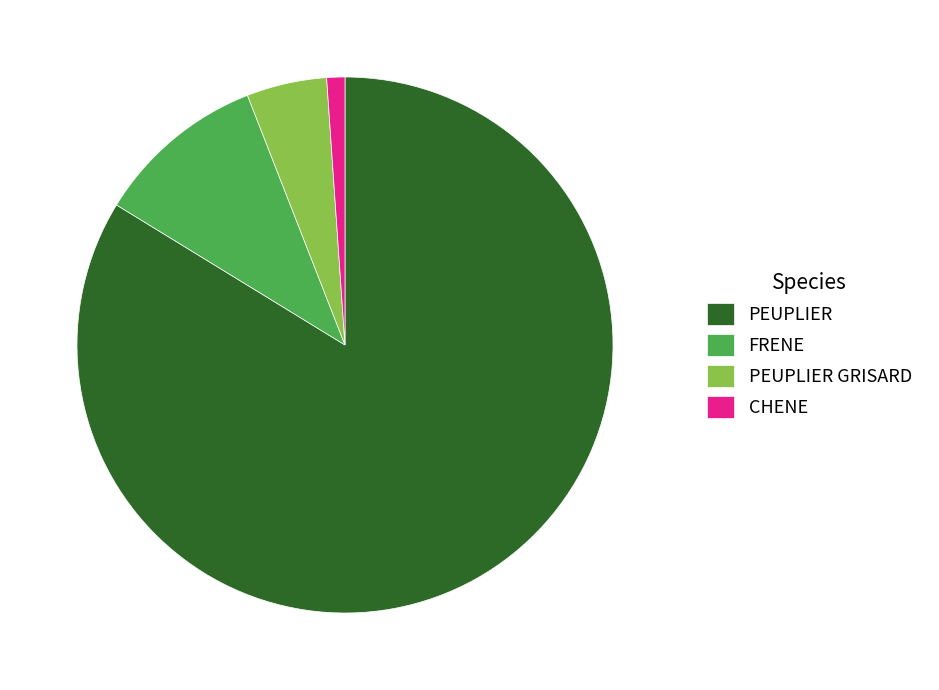

Rank the categories by value from highest to lowest.

PEUPLIER, FRENE, PEUPLIER GRISARD, CHENE